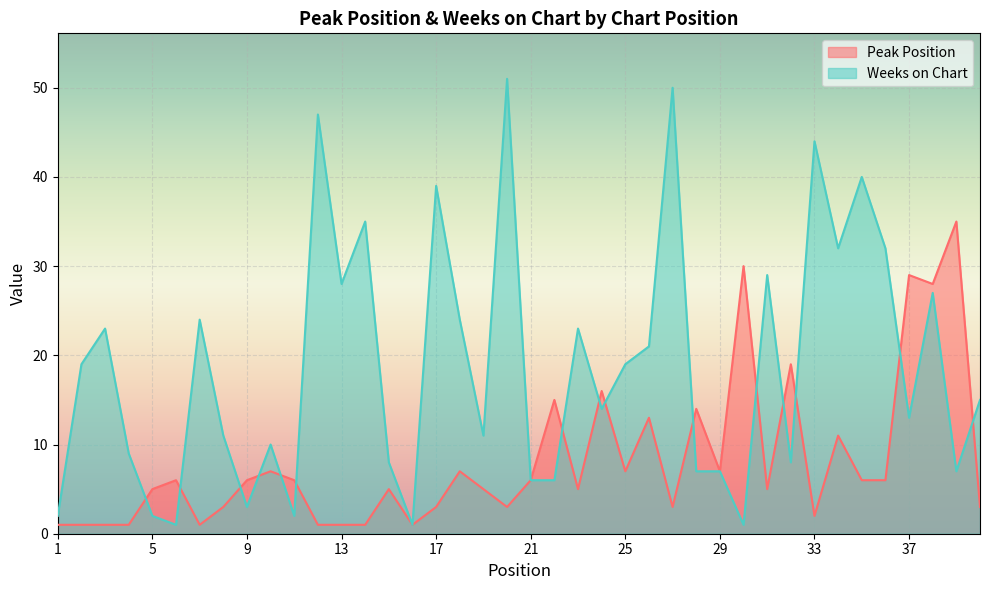

Reading right to left, extract all data points from this chart.

Peak Position: 40=3	39=35	38=28	37=29	36=6	35=6	34=11	33=2	32=19	31=5	30=30	29=7	28=14	27=3	26=13	25=7	24=16	23=5	22=15	21=6	20=3	19=5	18=7	17=3	16=1	15=5	14=1	13=1	12=1	11=6	10=7	9=6	8=3	7=1	6=6	5=5	4=1	3=1	2=1	1=1
Weeks on Chart: 40=15	39=7	38=27	37=13	36=32	35=40	34=32	33=44	32=8	31=29	30=1	29=7	28=7	27=50	26=21	25=19	24=14	23=23	22=6	21=6	20=51	19=11	18=24	17=39	16=1	15=8	14=35	13=28	12=47	11=2	10=10	9=3	8=11	7=24	6=1	5=2	4=9	3=23	2=19	1=2